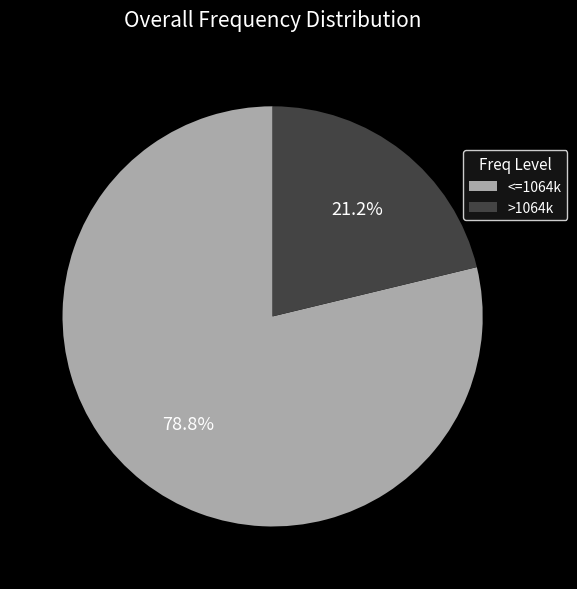

Which category has the biggest portion of the pie?

<=1064k